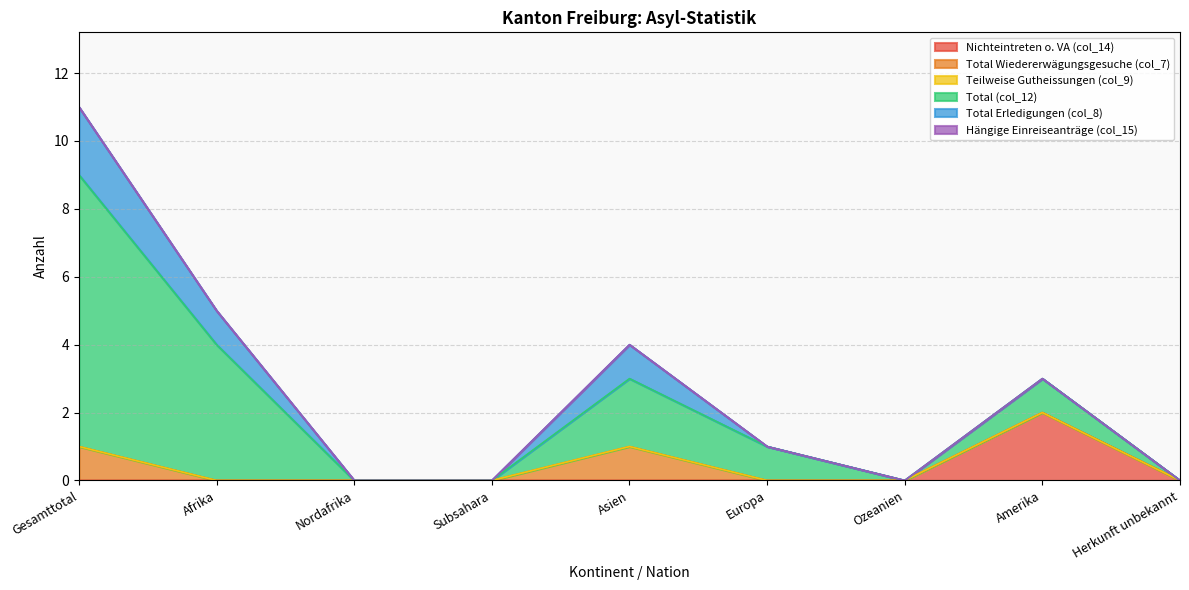

True or false: Hängige Einreiseanträge (col_15) and Teilweise Gutheissungen (col_9) cross at least once.

False